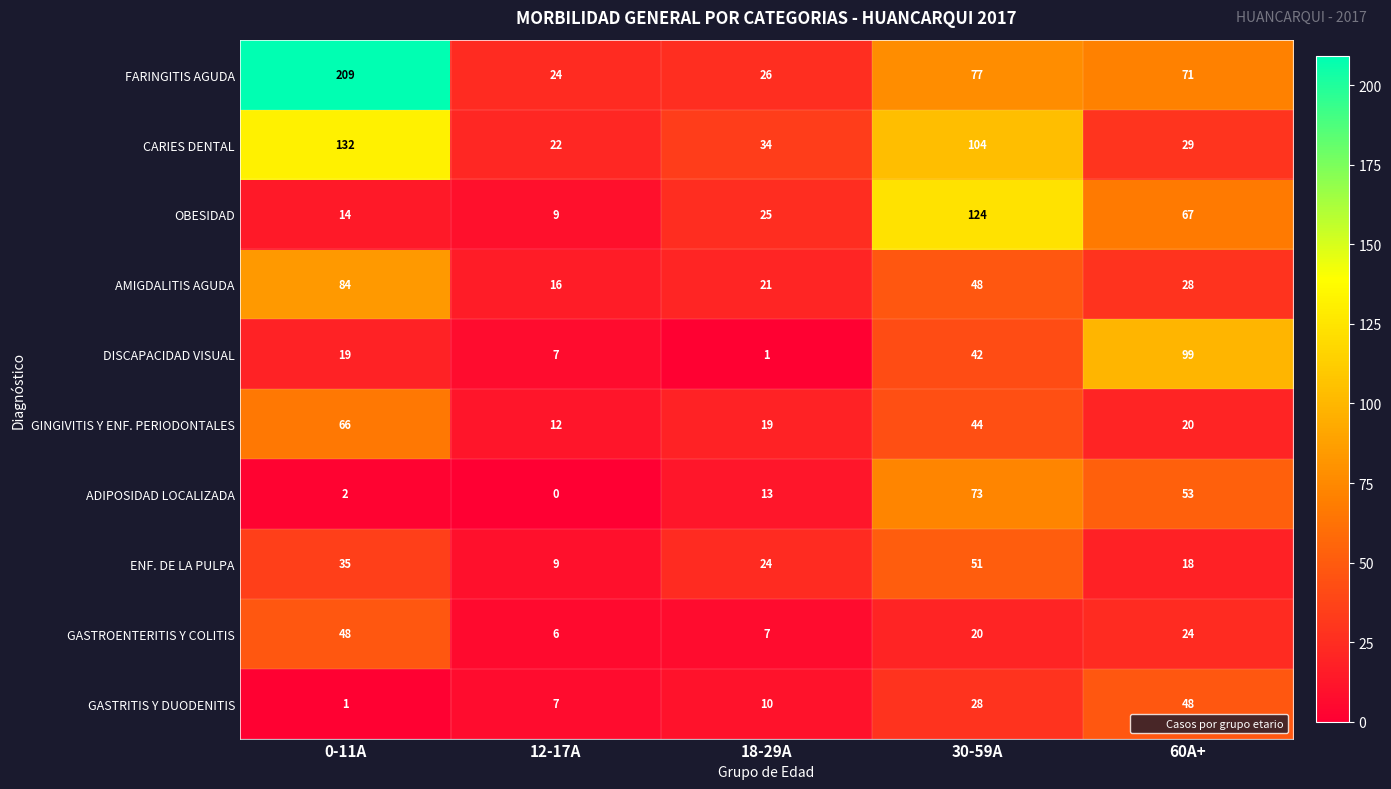

What is the difference between the maximum and minimum values in the GASTRITIS Y DUODENITIS series?

47